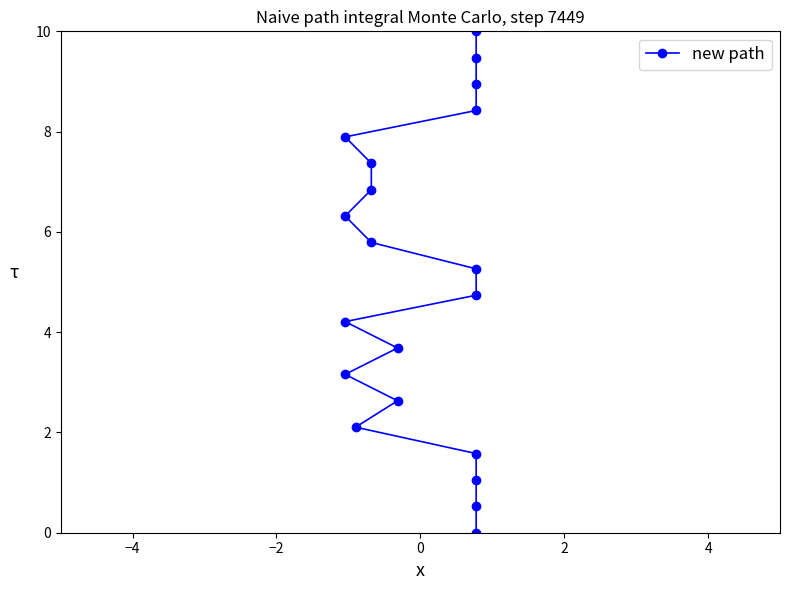

What is the difference between the maximum and minimum values?

10.0